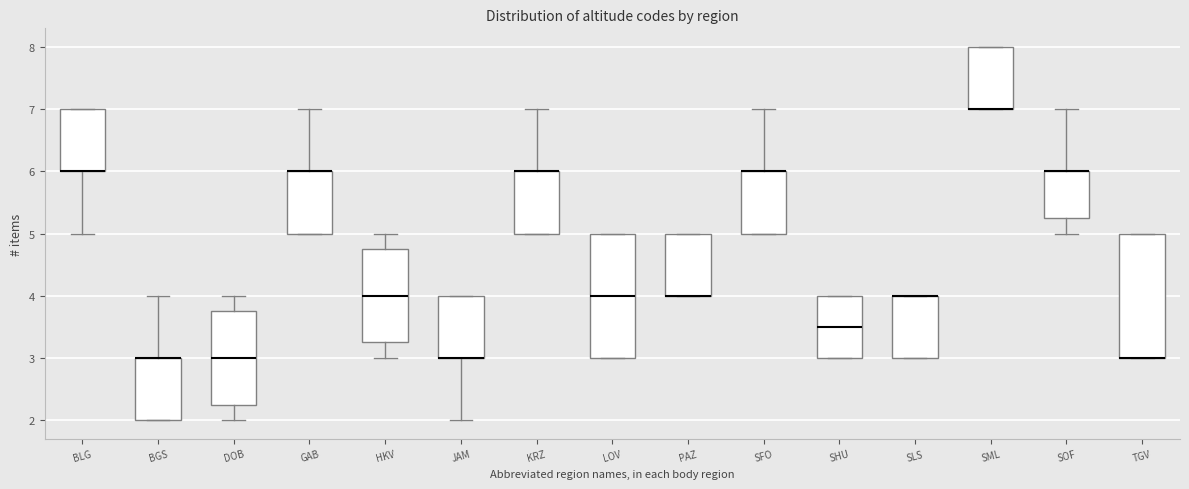

Reading left to right, read every box against the y-axis: the position of its median line, the range the box covers, and the ends of its whiskers. The values are not printed on the chart, so give them approximately, as read against the axis.

BLG: median 6.0 (drawn on the box's lower edge), box 6.0 to 7.0, whiskers 5.0 to 7.0
BGS: median 3.0 (drawn on the box's upper edge), box 2.0 to 3.0, whiskers 2.0 to 4.0
DOB: median 3.0, box 2.3 to 3.8, whiskers 2.0 to 4.0
GAB: median 6.0 (drawn on the box's upper edge), box 5.0 to 6.0, whiskers 5.0 to 7.0
HKV: median 4.0, box 3.3 to 4.8, whiskers 3.0 to 5.0
JAM: median 3.0 (drawn on the box's lower edge), box 3.0 to 4.0, whiskers 2.0 to 4.0
KRZ: median 6.0 (drawn on the box's upper edge), box 5.0 to 6.0, whiskers 5.0 to 7.0
LOV: median 4.0, box 3.0 to 5.0, whiskers 3.0 to 5.0
PAZ: median 4.0 (drawn on the box's lower edge), box 4.0 to 5.0, whiskers 4.0 to 5.0
SFO: median 6.0 (drawn on the box's upper edge), box 5.0 to 6.0, whiskers 5.0 to 7.0
SHU: median 3.5, box 3.0 to 4.0, whiskers 3.0 to 4.0
SLS: median 4.0 (drawn on the box's upper edge), box 3.0 to 4.0, whiskers 3.0 to 4.0
SML: median 7.0 (drawn on the box's lower edge), box 7.0 to 8.0, whiskers 7.0 to 8.0
SOF: median 6.0 (drawn on the box's upper edge), box 5.3 to 6.0, whiskers 5.0 to 7.0
TGV: median 3.0 (drawn on the box's lower edge), box 3.0 to 5.0, whiskers 3.0 to 5.0